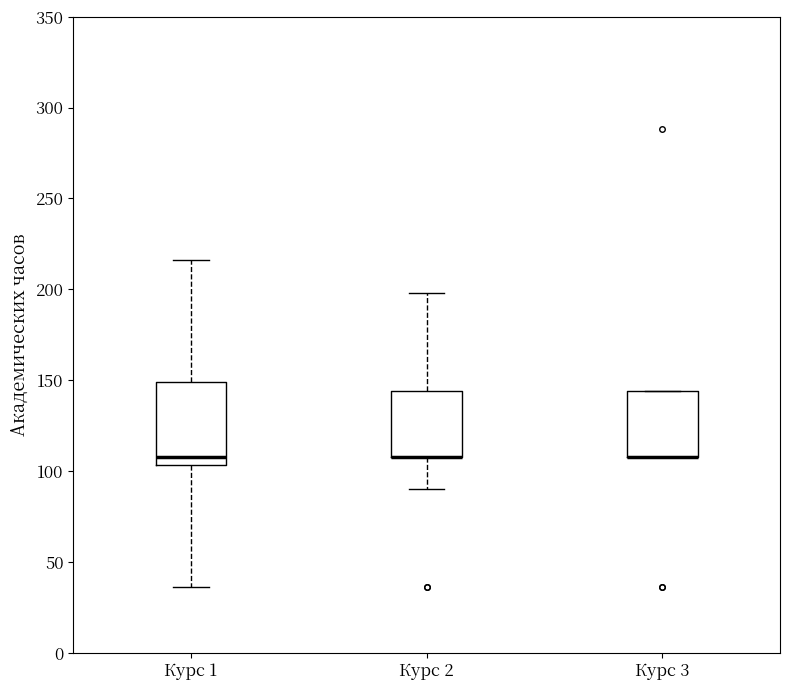

Reading left to right, read every box against the y-axis: the position of its median line, the range the box covers, and the ends of its whiskers. The values are not printed on the chart, so give them approximately, as read against the axis.

Курс 1: median 110, box 105 to 150, whiskers 35 to 215
Курс 2: median 110 (drawn on the box's lower edge), box 110 to 145, whiskers 90 to 200
Курс 3: median 110 (drawn on the box's lower edge), box 110 to 145, whiskers 110 to 145